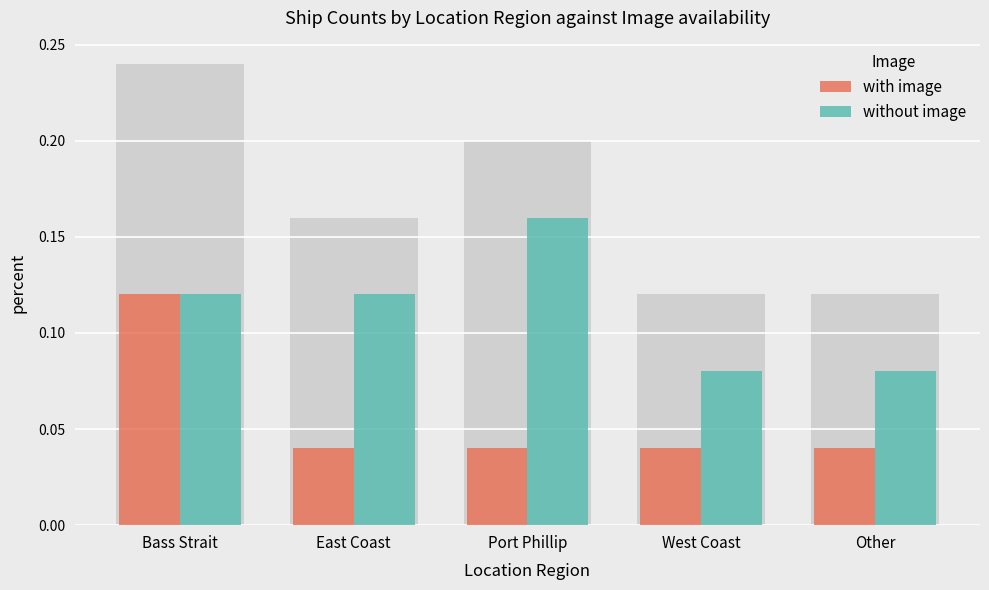

Which has a higher value, West Coast or East Coast?

West Coast